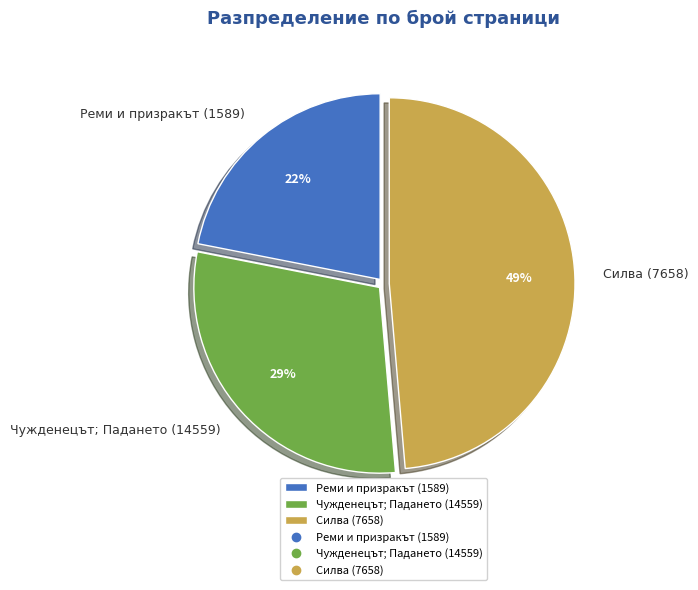

Which category has the smallest portion of the pie?

Реми и призракът (1589)